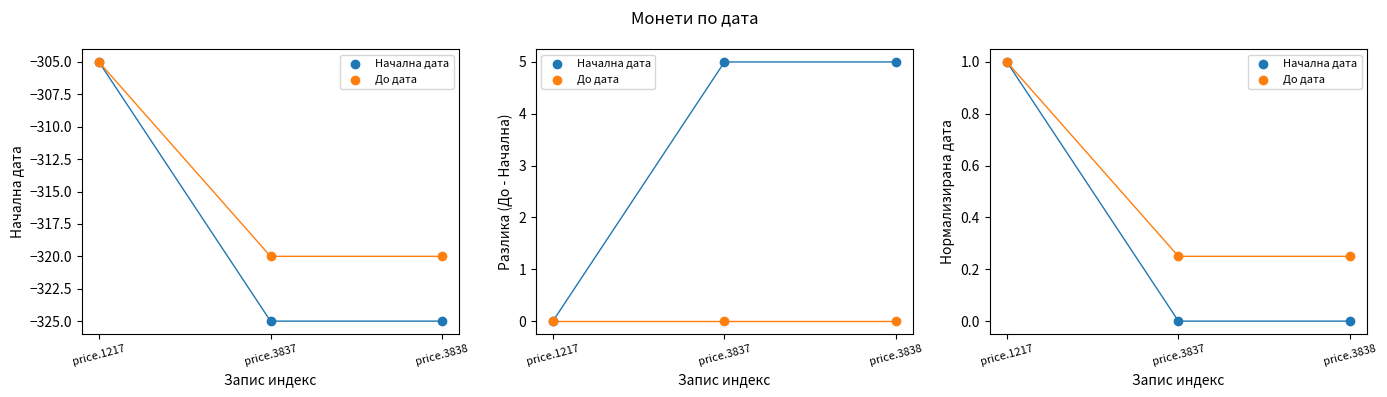

Is the value of Начална дата at price.3838 greater than the value of До дата at price.3838?

No